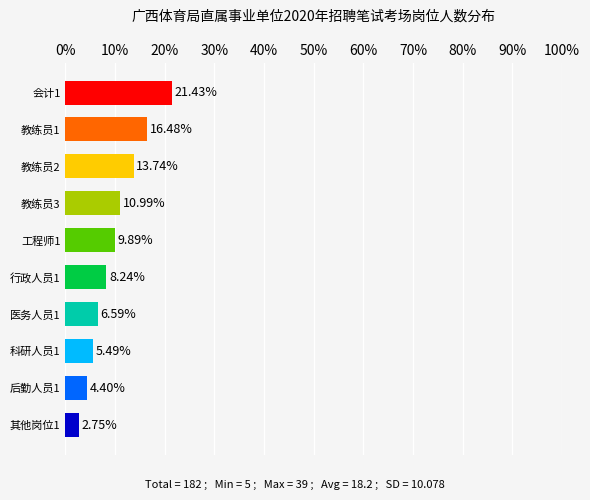

Where is the data nearest to the value 12?

教练员3